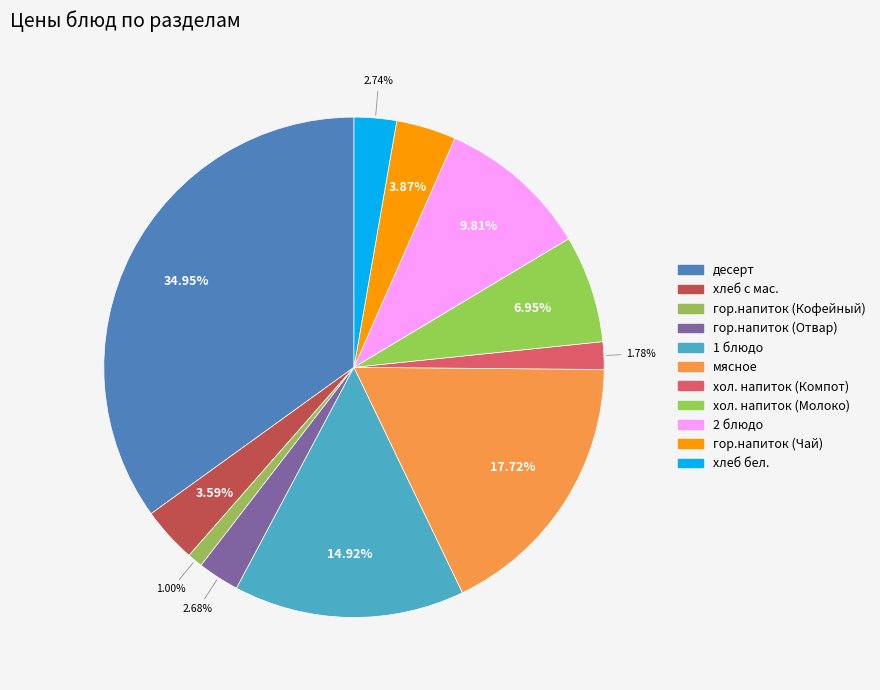

Does хол. напиток (Компот) account for over 50% of the chart?

No